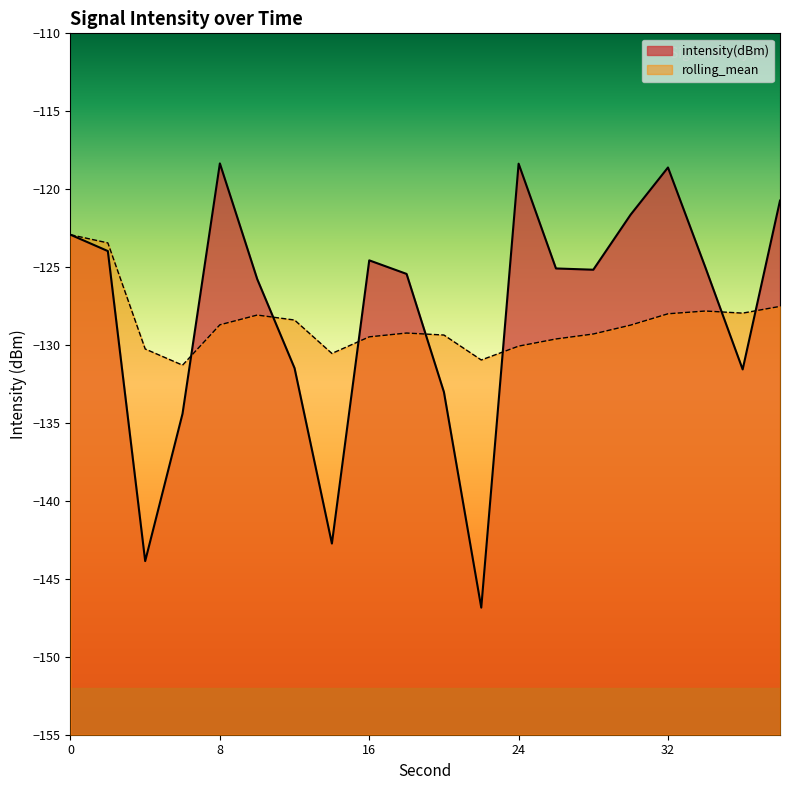

What is the difference between the maximum and second lowest values in the intensity(dBm) series?

25.5